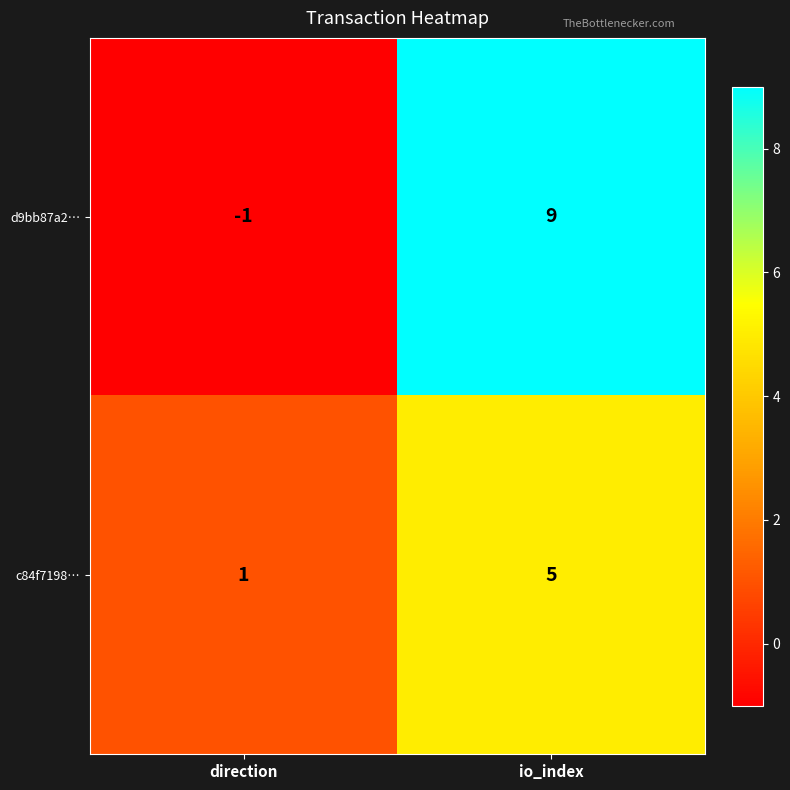

What is the total value across all series at io_index?

14